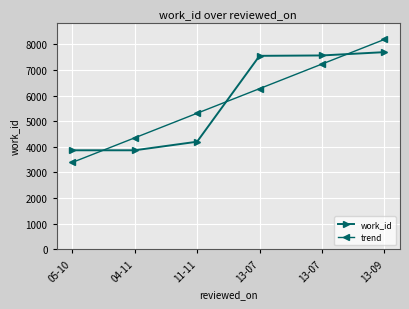

Reading left to right, what are all the values shown in this chart?

work_id: 3866.0	3866.0	4200.0	7550.0	7565.0	7694.0
trend: 3391.1	4350.7	5310.4	6270.0	7229.6	8189.2